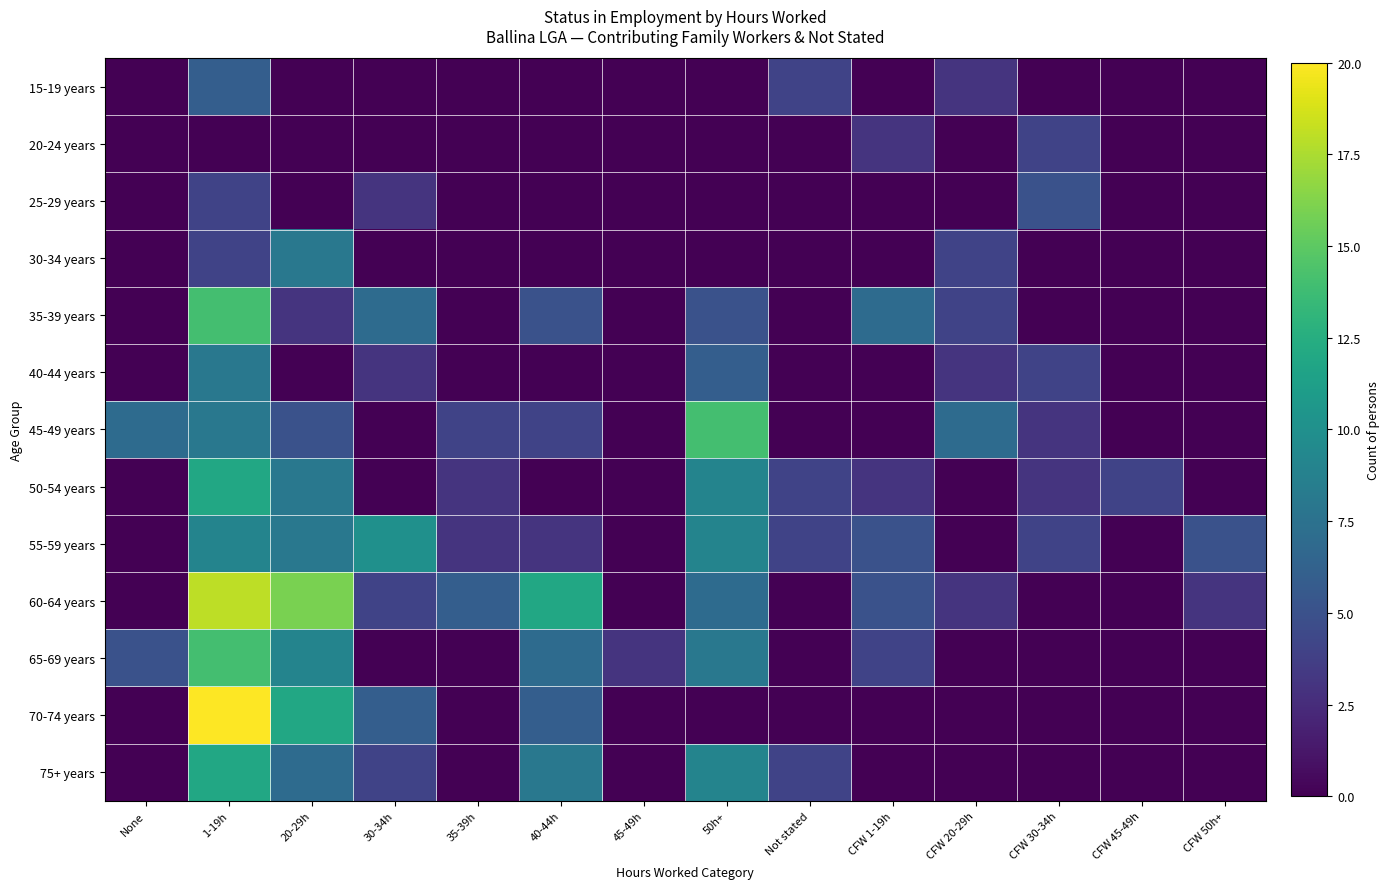

Between 20-29h and 40-44h, which is larger?

20-29h